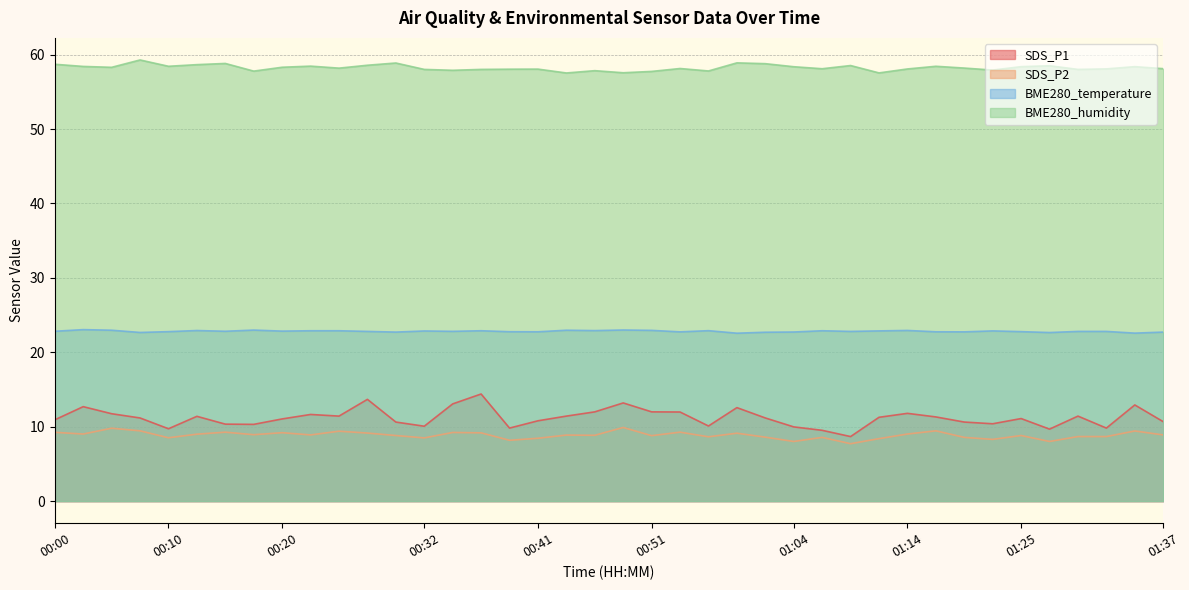

What is the lowest value of the SDS_P1 series?

8.7